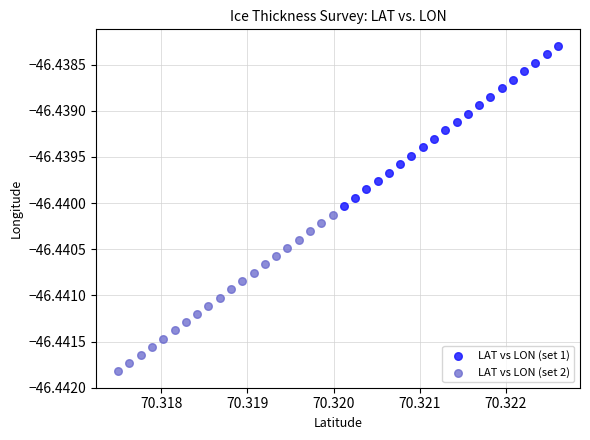

Which series reaches the maximum Y coordinate?

LAT vs LON (set 1)